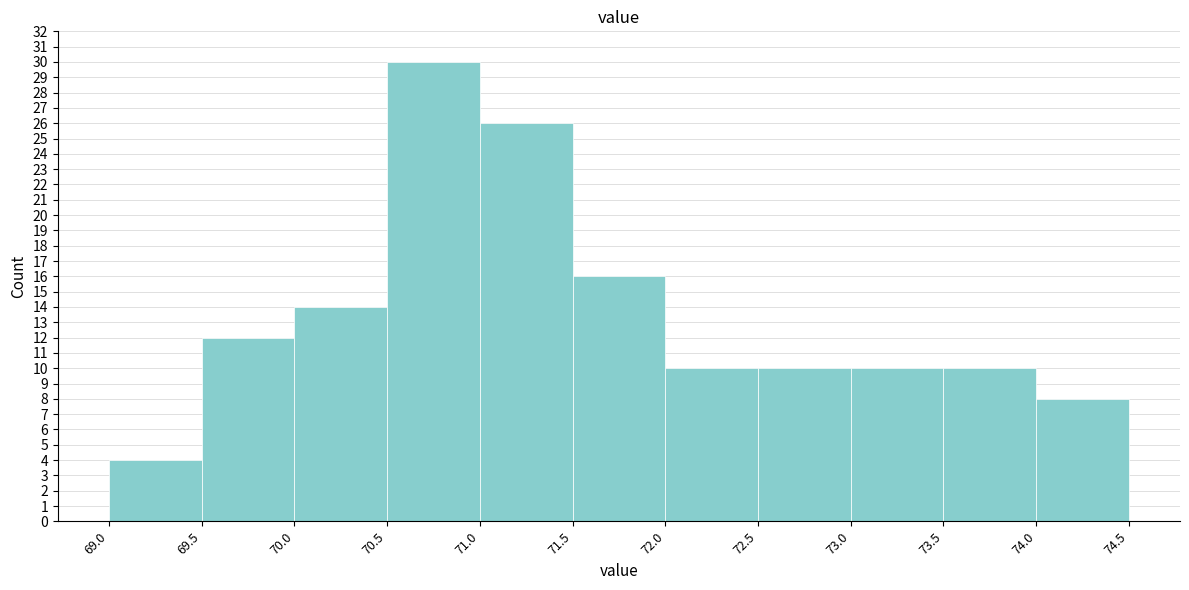

Reading left to right, transcribe this chart: for each bar, give the range it covers on the x-axis and its height. The values are not printed on the chart, so give them approximately, as read against the axis.

69.0 to 69.5: 4
69.5 to 70.0: 12
70.0 to 70.5: 14
70.5 to 71.0: 30
71.0 to 71.5: 26
71.5 to 72.0: 16
72.0 to 72.5: 10
72.5 to 73.0: 10
73.0 to 73.5: 10
73.5 to 74.0: 10
74.0 to 74.5: 8